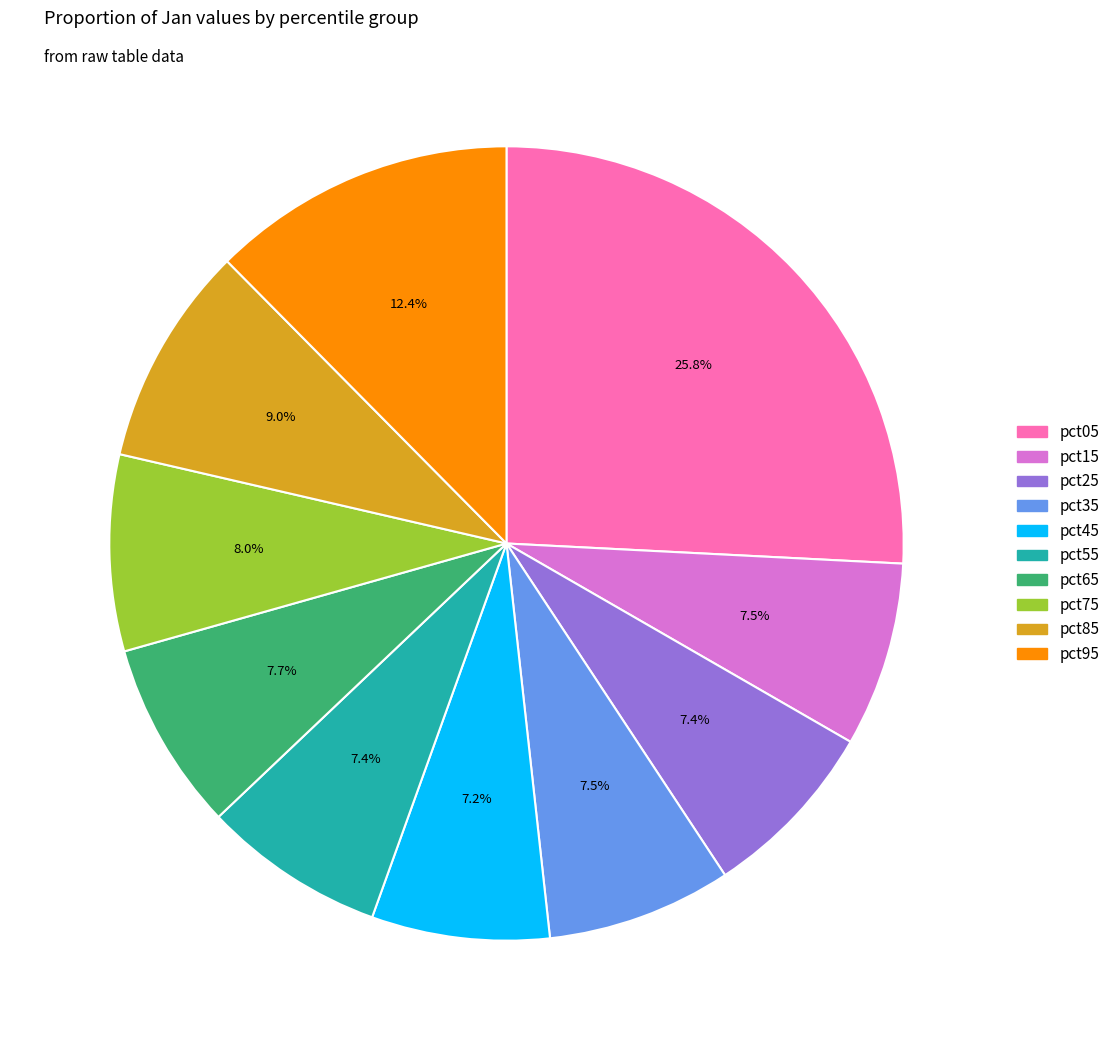

The pct85 slice represents 15% of the pie. True or false?

False